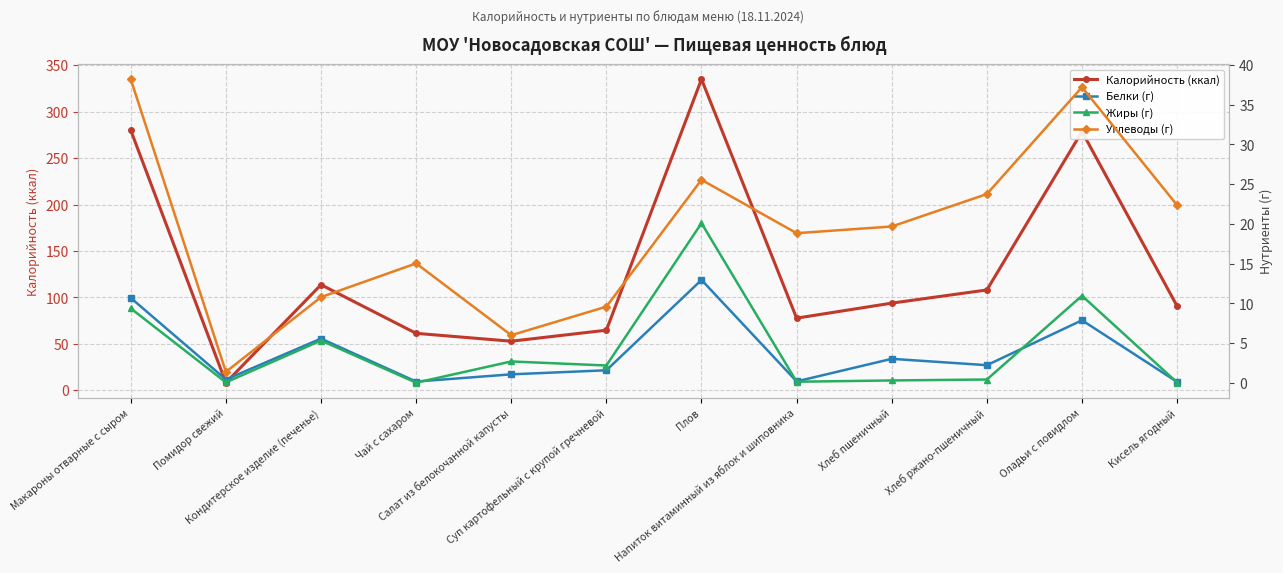

Reading left to right, extract all data points from this chart.

Калорийность (ккал): Макароны отварные с сыром=280.0	Помидор свежий=8.1	Кондитерское изделие (печенье)=113.6	Чай с сахаром=61.2	Салат из белокочанной капусты=52.8	Суп картофельный с крупой гречневой=64.6	Плов=334.9	Напиток витаминный из яблок и шиповника=77.6	Хлеб пшеничный=93.8	Хлеб ржано-пшеничный=108.0	Оладьи с повидлом=278.5	Кисель ягодный=90.5
Белки (г): Макароны отварные с сыром=10.7	Помидор свежий=0.4	Кондитерское изделие (печенье)=5.6	Чай с сахаром=0.2	Салат из белокочанной капусты=1.1	Суп картофельный с крупой гречневой=1.6	Плов=13.0	Напиток витаминный из яблок и шиповника=0.2	Хлеб пшеничный=3.0	Хлеб ржано-пшеничный=2.2	Оладьи с повидлом=7.9	Кисель ягодный=0.1
Жиры (г): Макароны отварные с сыром=9.4	Помидор свежий=0.1	Кондитерское изделие (печенье)=5.3	Чай с сахаром=0.0	Салат из белокочанной капусты=2.7	Суп картофельный с крупой гречневой=2.2	Плов=20.1	Напиток витаминный из яблок и шиповника=0.2	Хлеб пшеничный=0.3	Хлеб ржано-пшеничный=0.4	Оладьи с повидлом=11.0	Кисель ягодный=0.1
Углеводы (г): Макароны отварные с сыром=38.2	Помидор свежий=1.4	Кондитерское изделие (печенье)=10.8	Чай с сахаром=15.0	Салат из белокочанной капусты=6.0	Суп картофельный с крупой гречневой=9.6	Плов=25.6	Напиток витаминный из яблок и шиповника=18.8	Хлеб пшеничный=19.7	Хлеб ржано-пшеничный=23.8	Оладьи с повидлом=37.2	Кисель ягодный=22.4